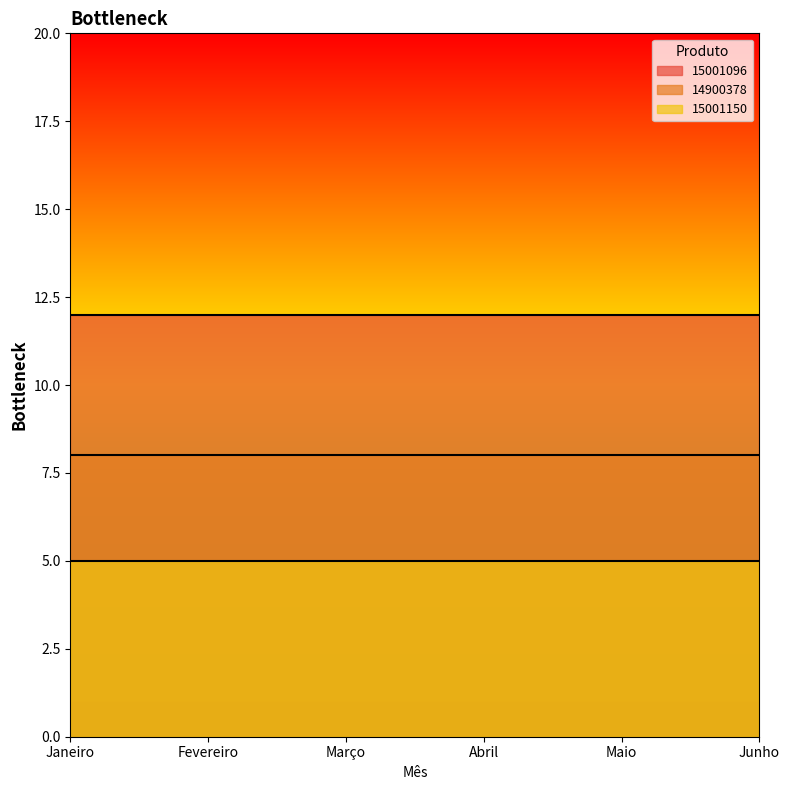

Reading left to right, what are all the values shown in this chart?

15001096: Janeiro=12	Fevereiro=12	Março=12	Abril=12	Maio=12	Junho=12
14900378: Janeiro=8	Fevereiro=8	Março=8	Abril=8	Maio=8	Junho=8
15001150: Janeiro=5	Fevereiro=5	Março=5	Abril=5	Maio=5	Junho=5